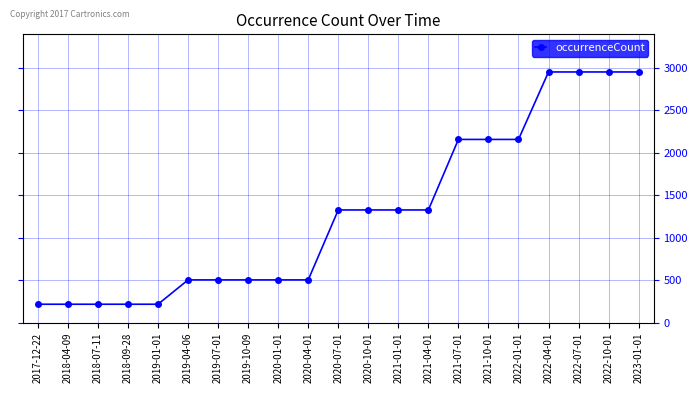

Count the values in the range 504 to 2155.

12